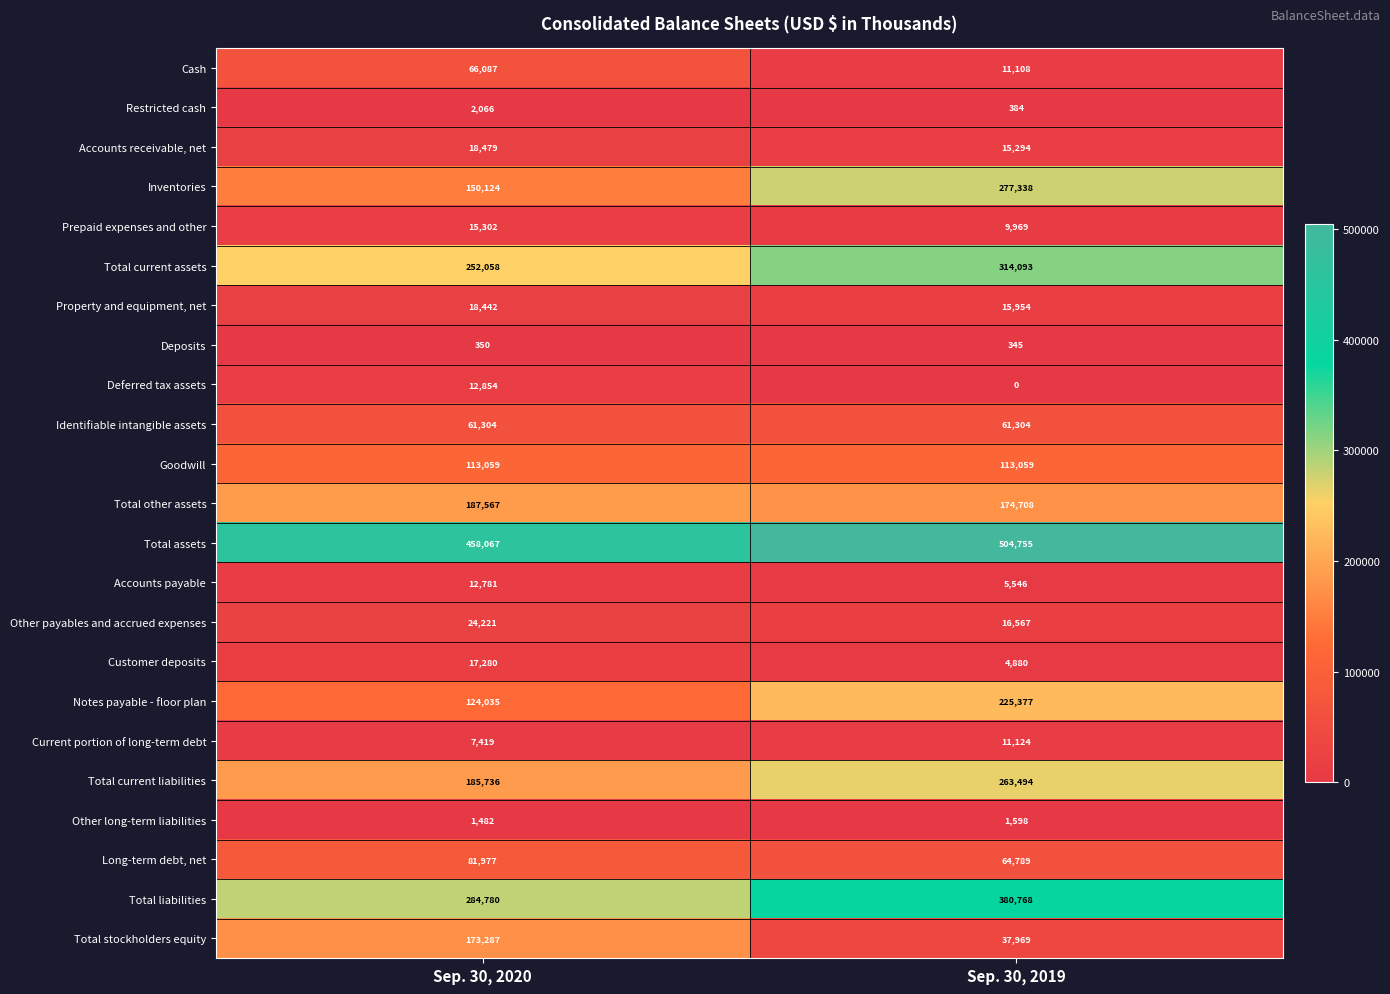

True or false: Other long-term liabilities has a value of 2421 at Sep. 30, 2019.

False